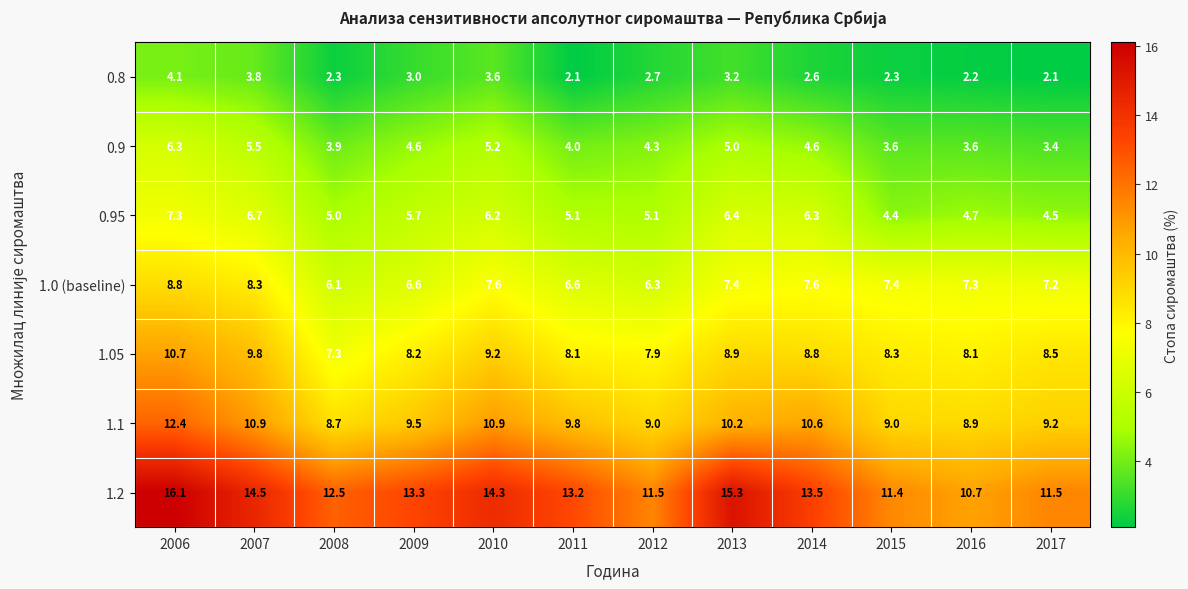

Count the number of data series in this chart.

7